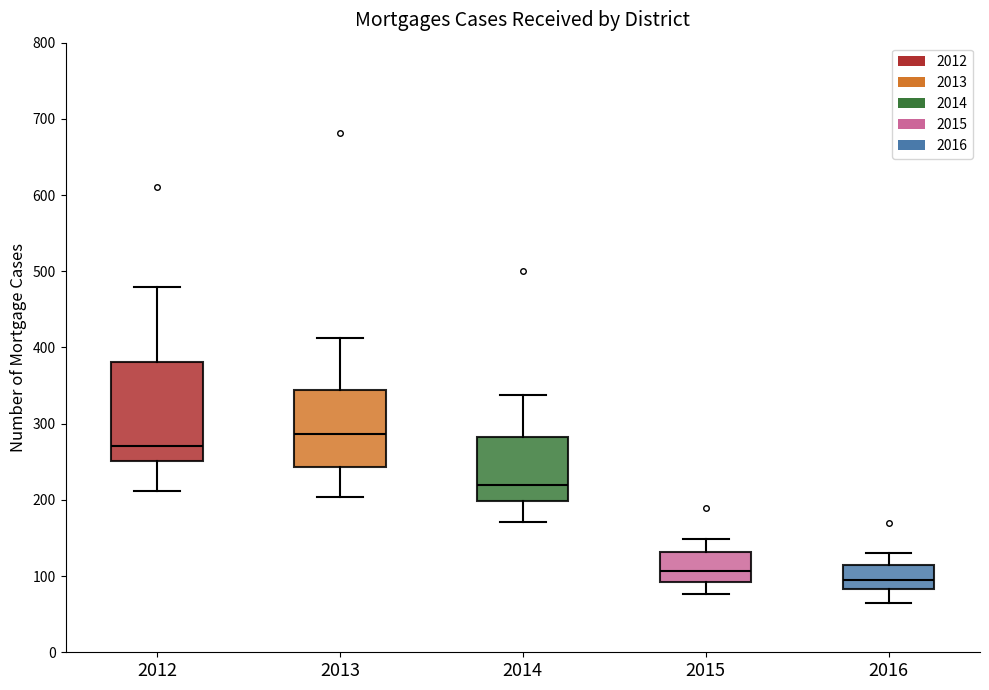

Reading left to right, read every box against the y-axis: the position of its median line, the range the box covers, and the ends of its whiskers. The values are not printed on the chart, so give them approximately, as read against the axis.

2012: median 270, box 250 to 380, whiskers 210 to 480
2013: median 290, box 240 to 340, whiskers 200 to 410
2014: median 220, box 200 to 280, whiskers 170 to 340
2015: median 110, box 90 to 130, whiskers 80 to 150
2016: median 100, box 80 to 120, whiskers 70 to 130